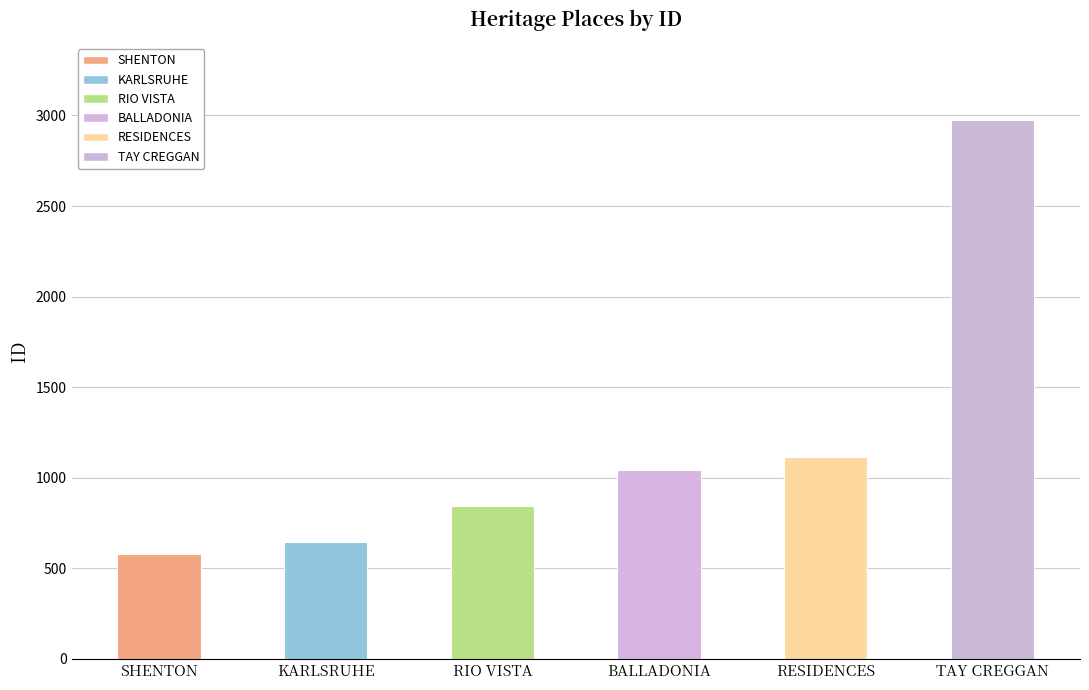

How many values are below 1043?

3